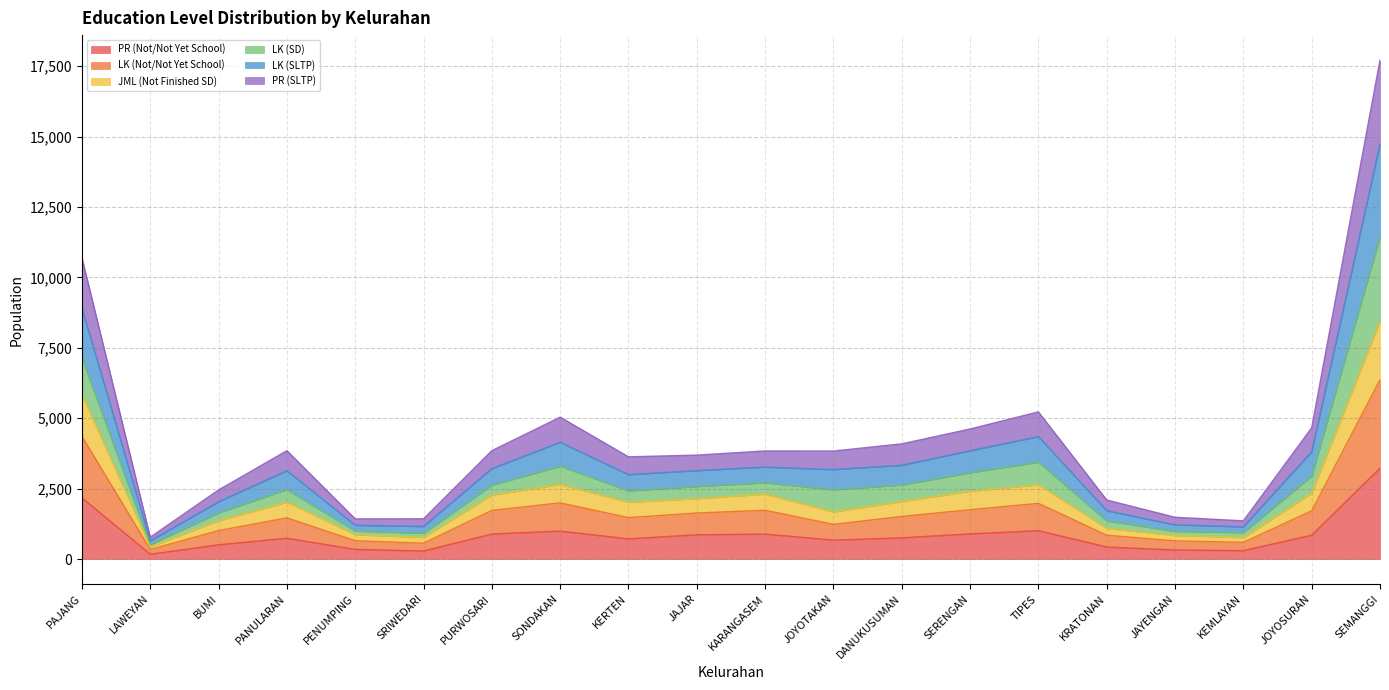

What is the highest value of the PR (Not/Not Yet School) series?

3228